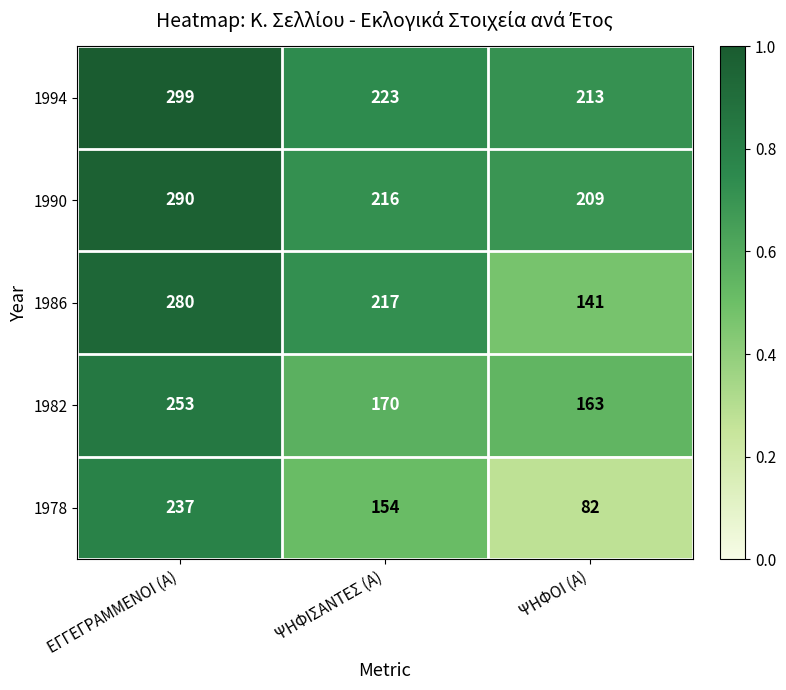

Which series has the widest spread of values?

1978